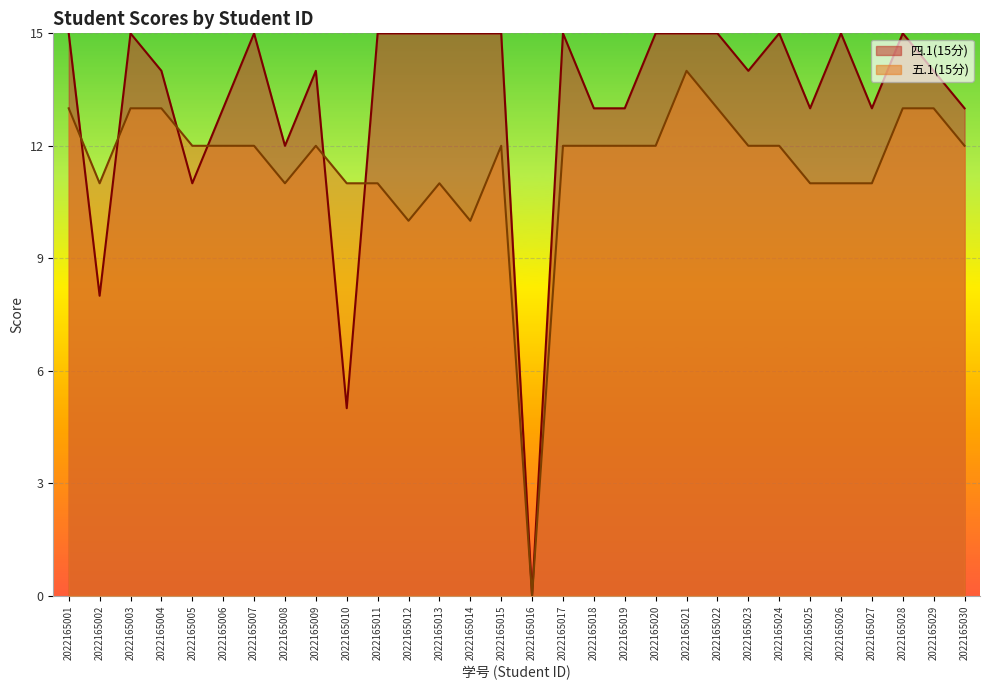

How many interior local peaks does the 五.1(15分) series have?

4